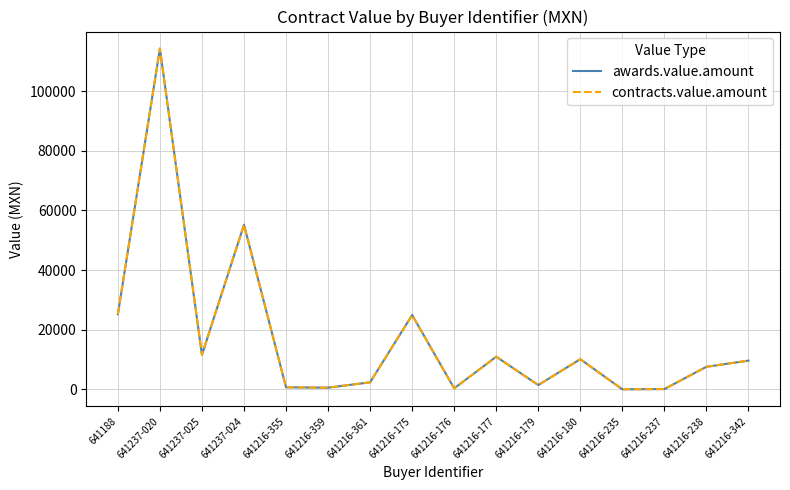

Does the chart display data point markers on the line(s)?

No